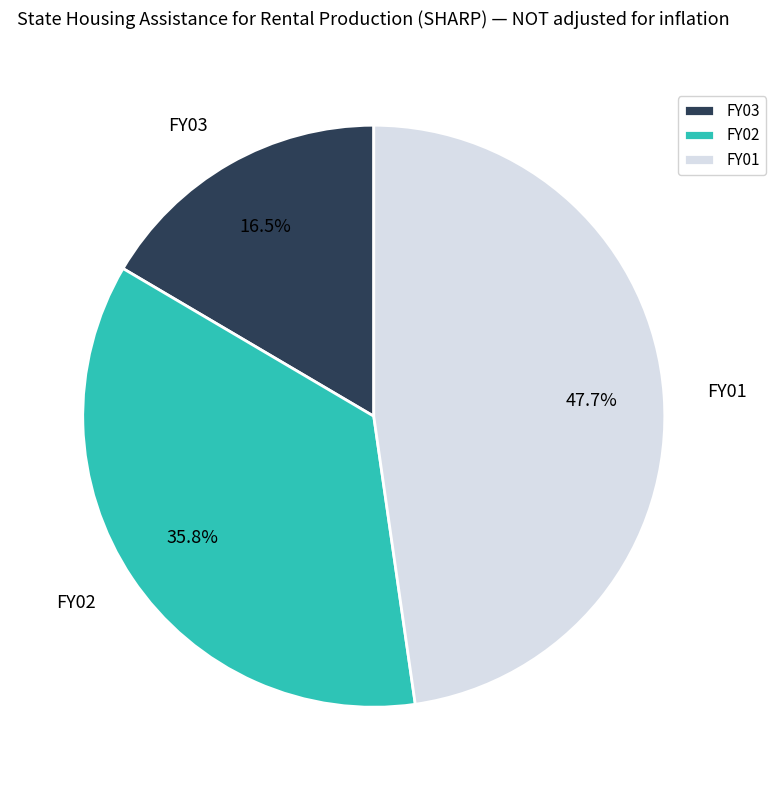

Is the sum of FY03 and FY02 greater than half?

Yes